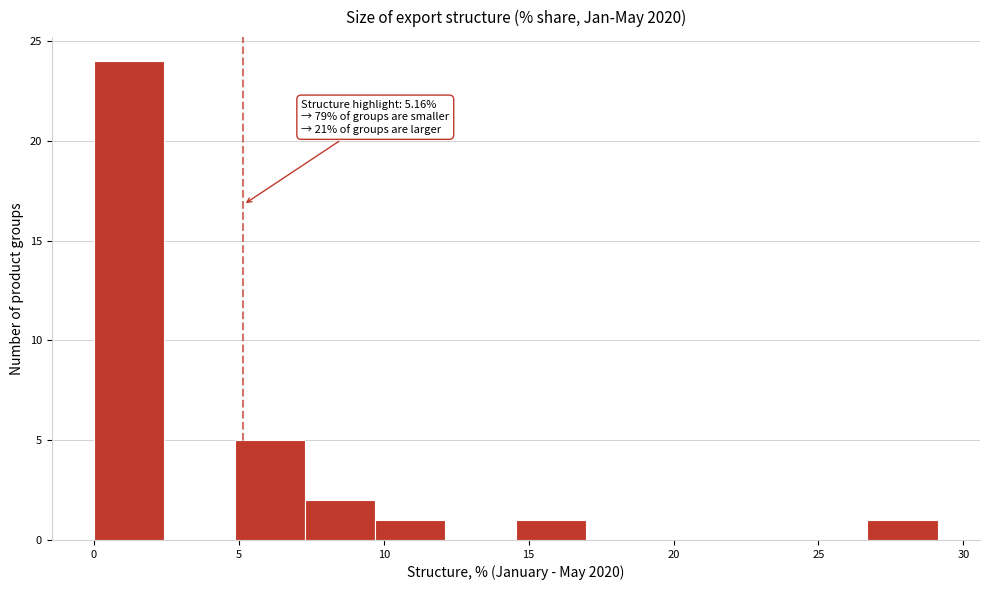

Over which range of the x-axis is the bar tallest?

0.0 to 2.5